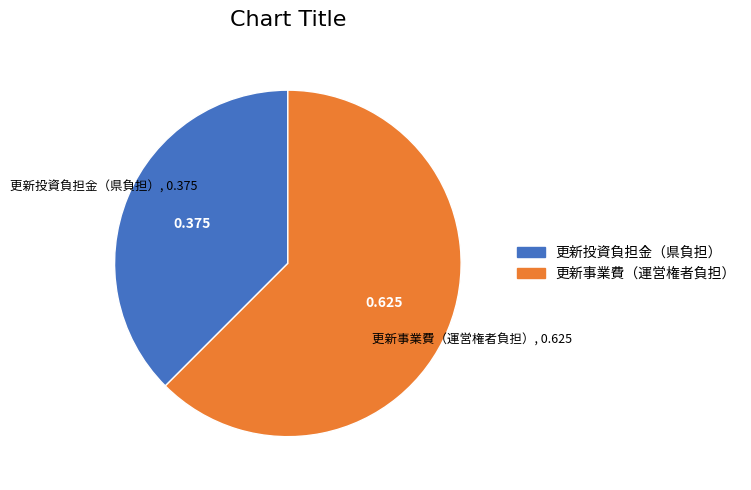

Between 更新投資負担金（県負担） and 更新事業費（運営権者負担）, which is larger?

更新事業費（運営権者負担）